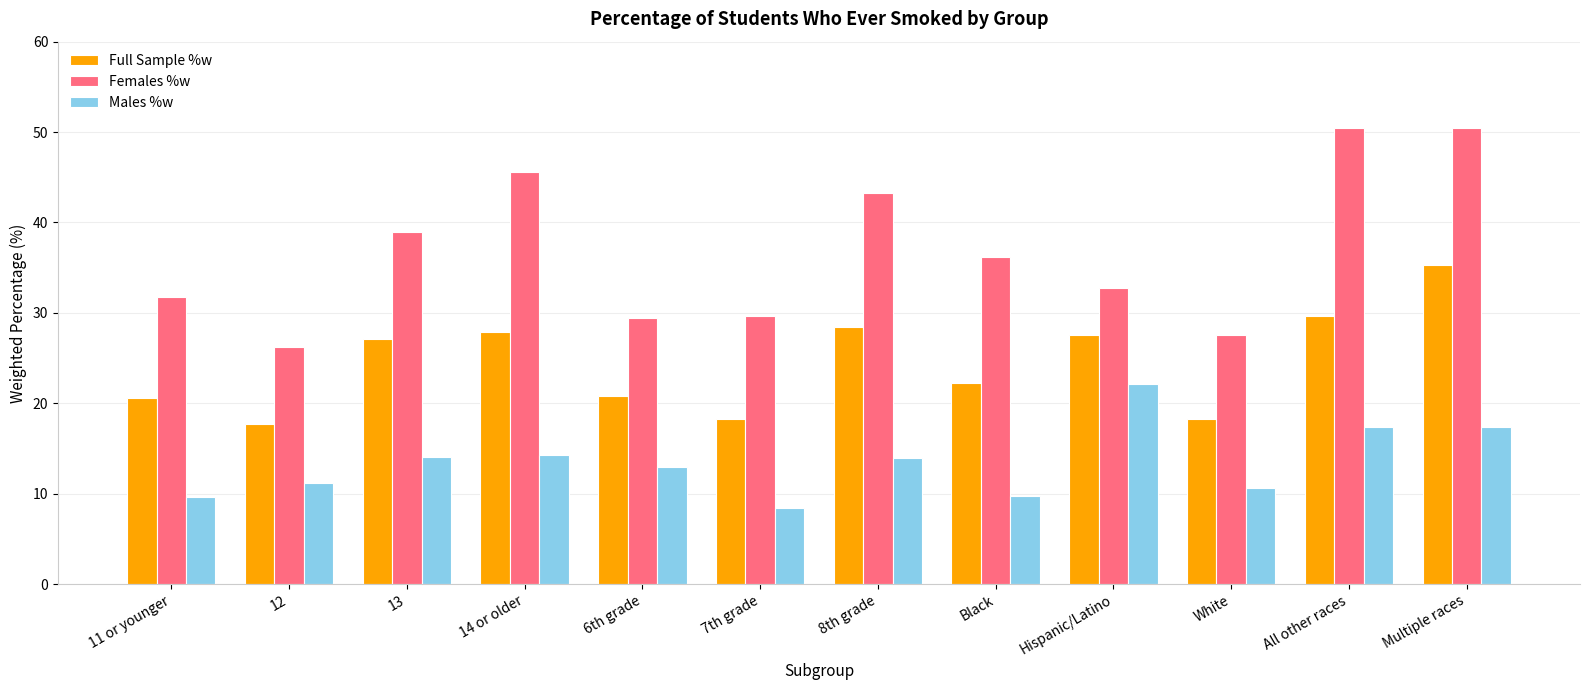

What is the value of the Full Sample %w bar at the 3rd from the left?

27.1